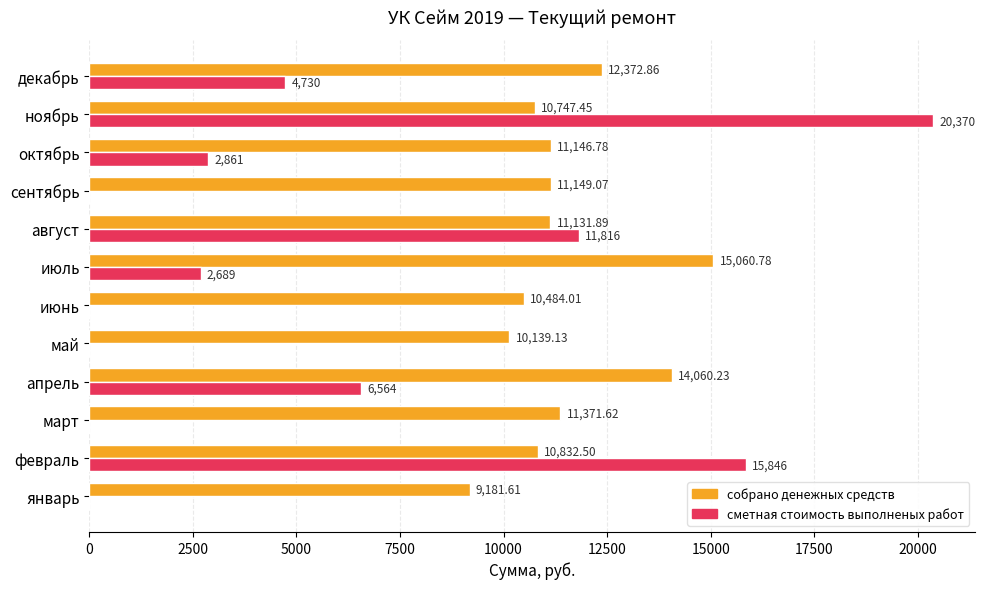

At which label is сметная стоимость выполненых работ closest to 10185?

август